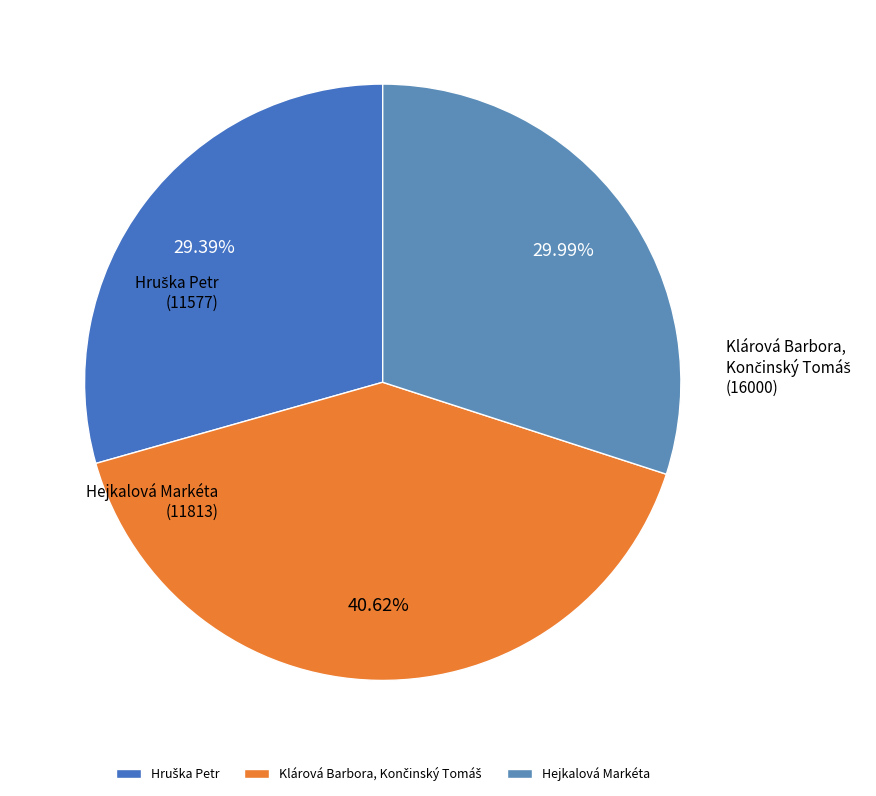

Is there any slice that represents more than half of the pie?

No